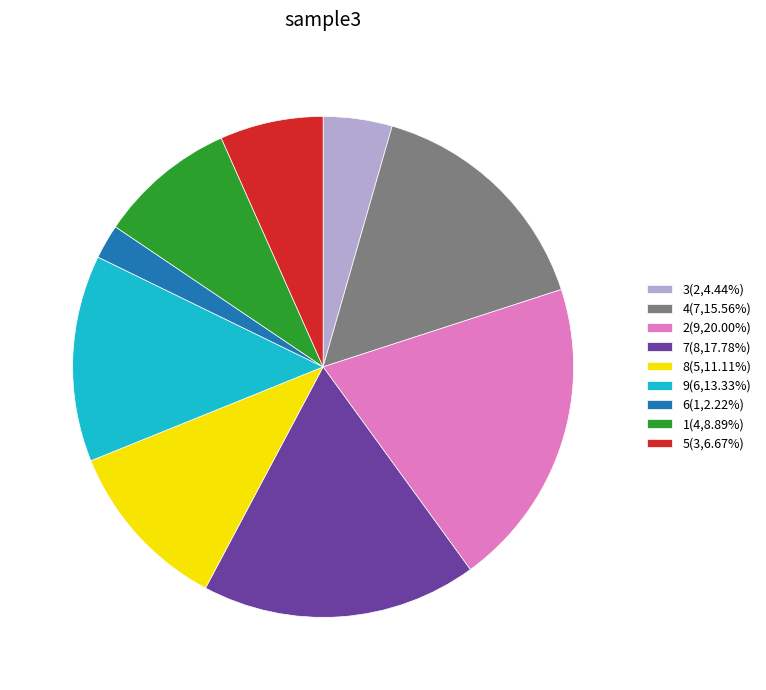

Count the number of slices in the pie.

9